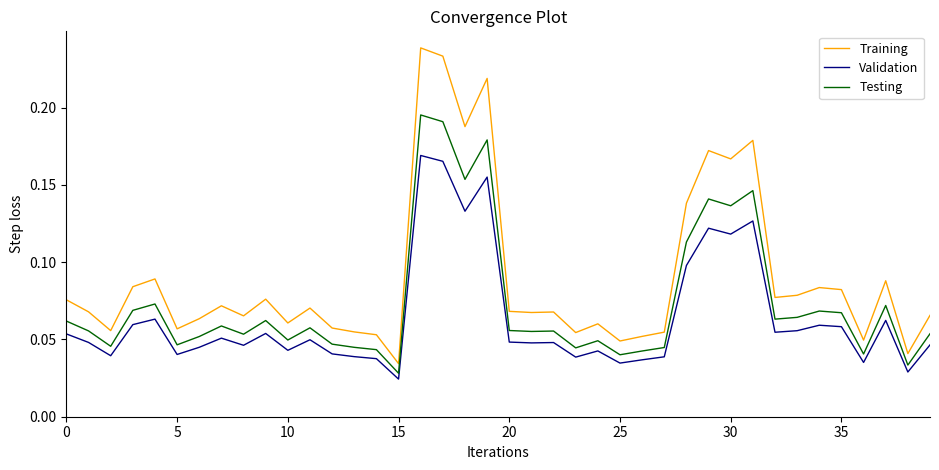

Which series has the largest range (max minus min)?

Training